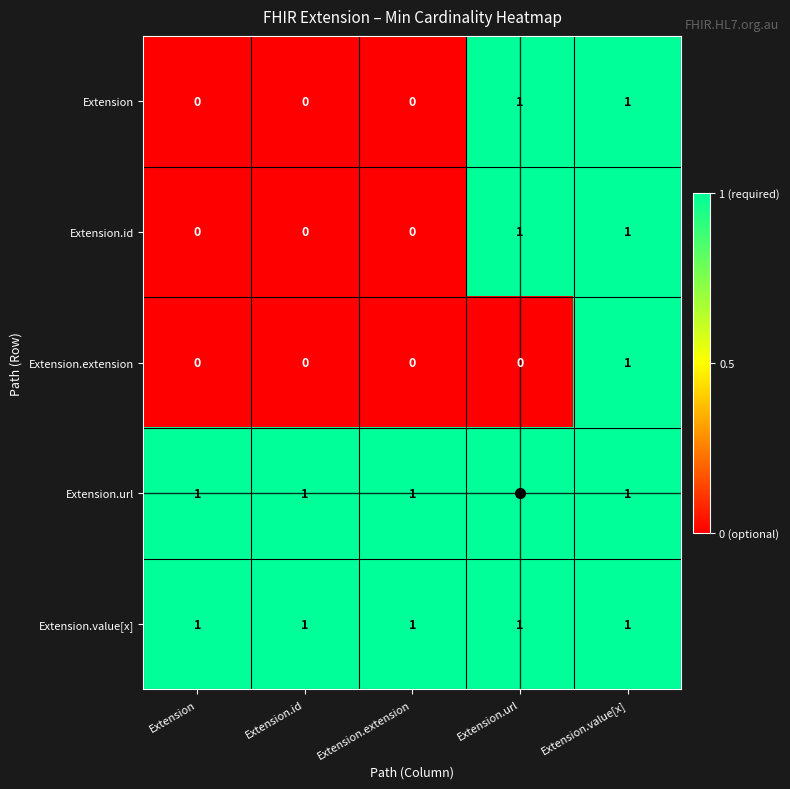

True or false: Extension has a value of 0 at Extension.extension.

True